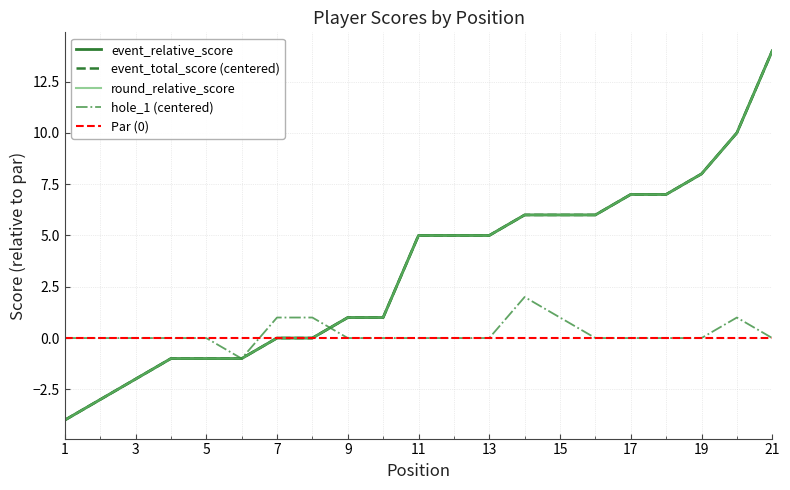

At which category is the sum across all series the highest?

21